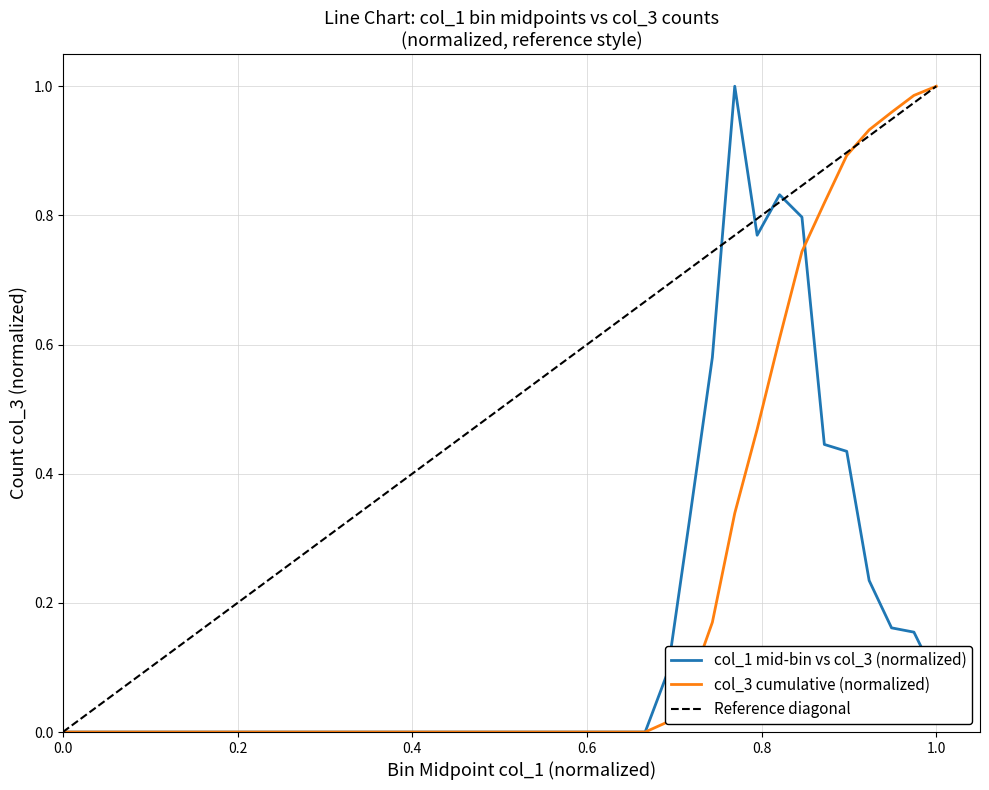

What is the average value?

0.1